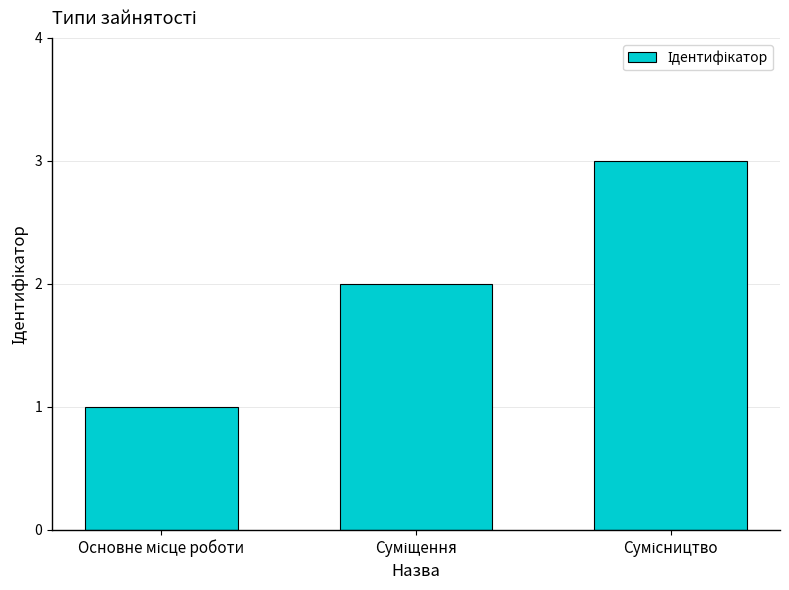

How many values are between 1 and 3?

3